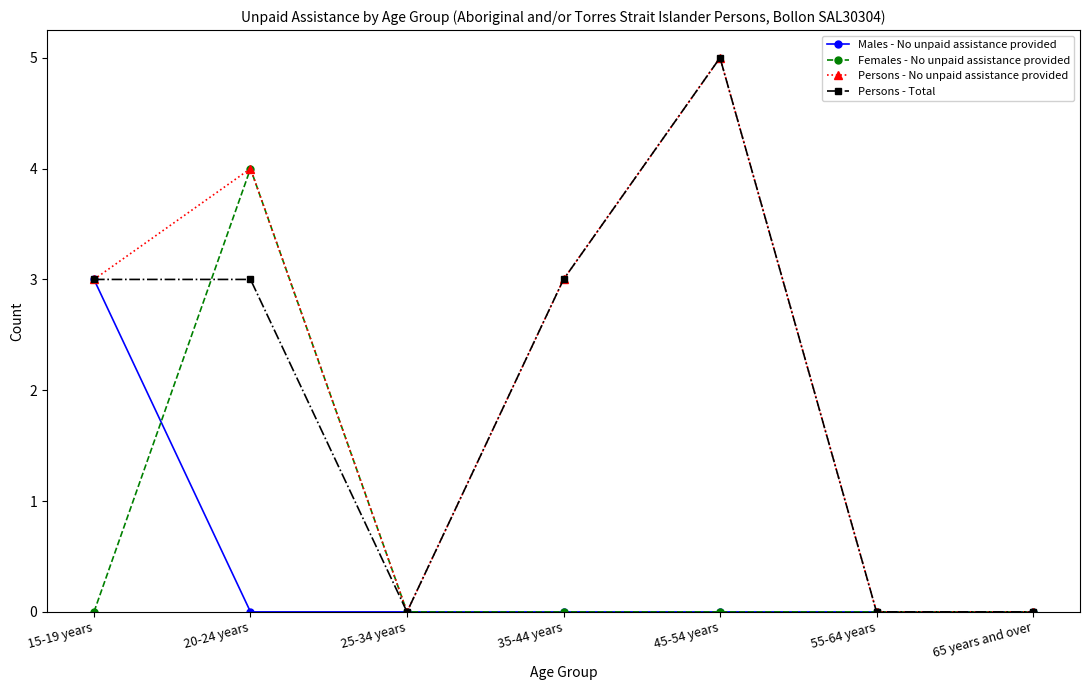

True or false: Persons - No unpaid assistance provided has a value of 5 at 45-54 years.

True